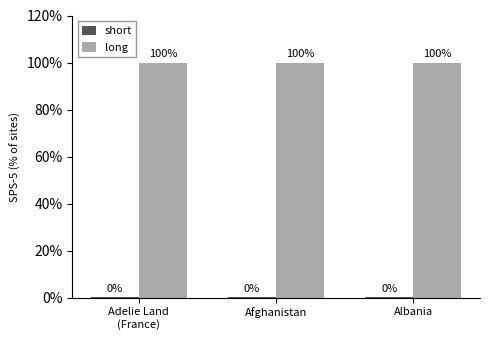

Does the chart contain stacked bars?

No